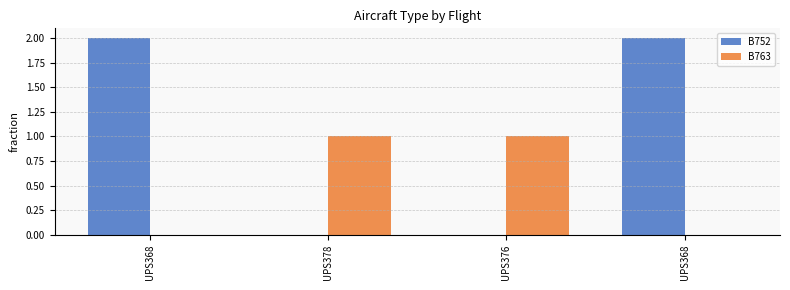

How many series are shown in this chart?

2